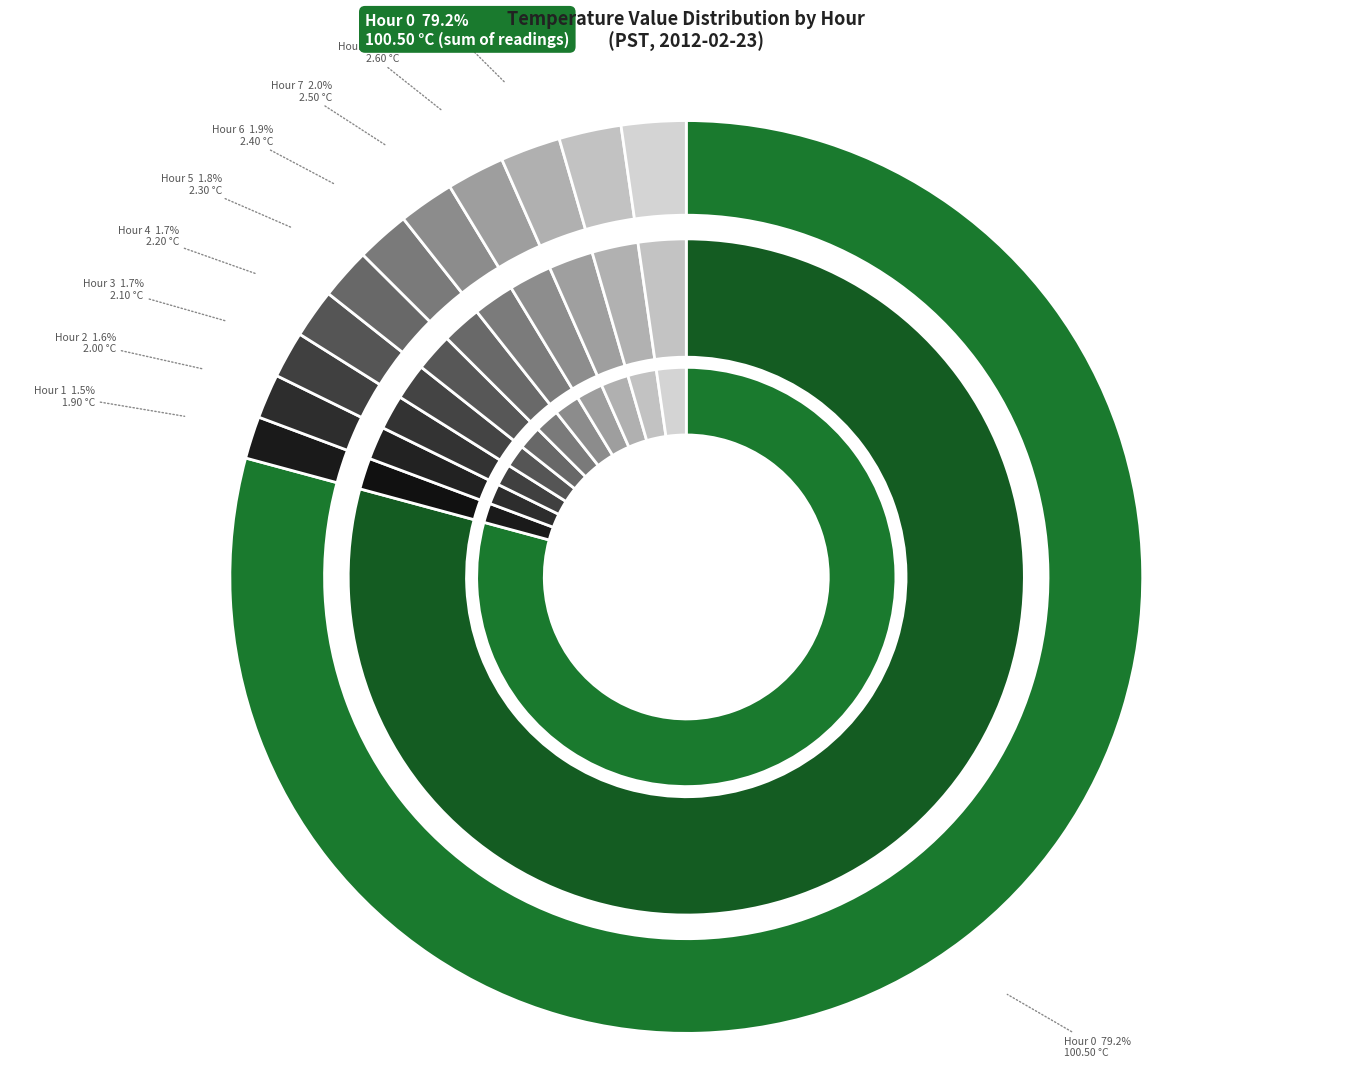

Count the number of slices in the pie.

12